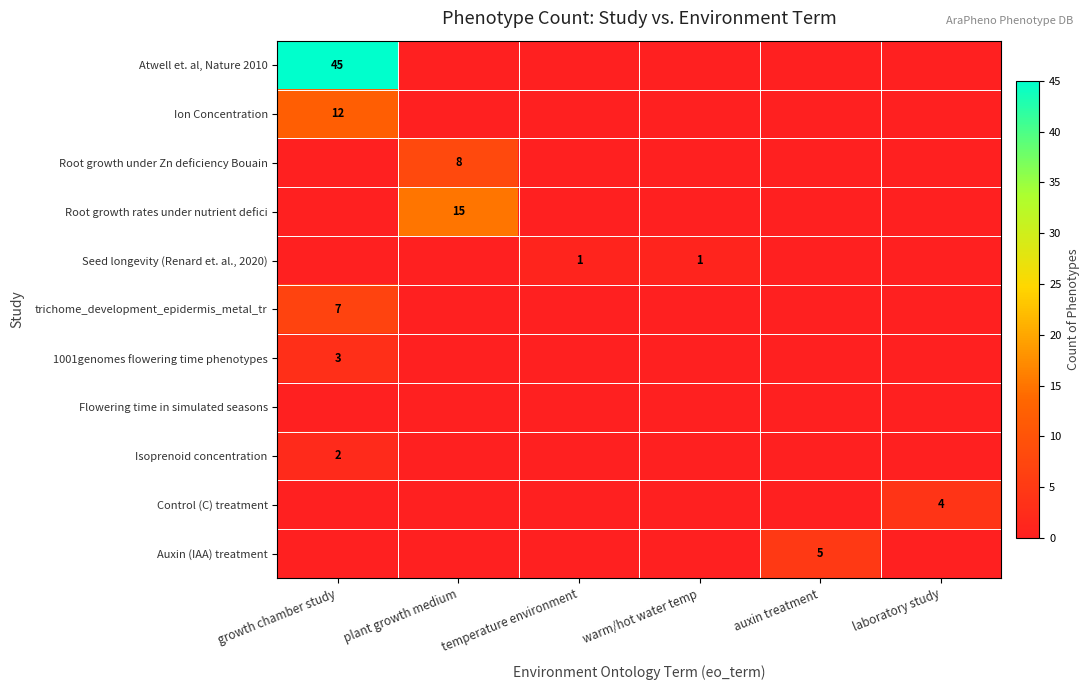

True or false: Isoprenoid concentration has a value of 3 at growth chamber study.

False